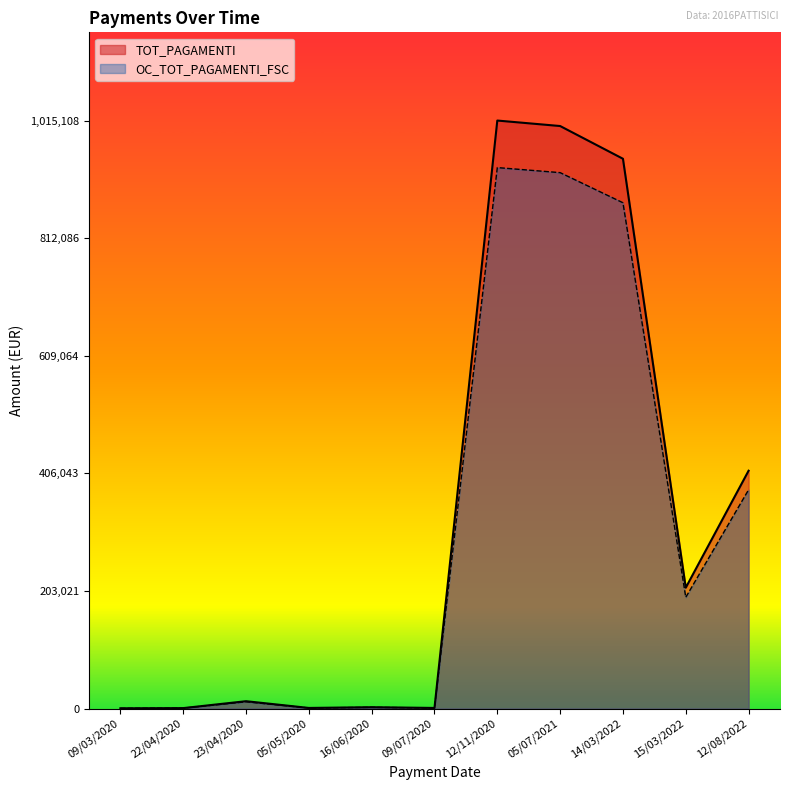

Between 16/06/2020 and 09/03/2020, which is larger?

16/06/2020